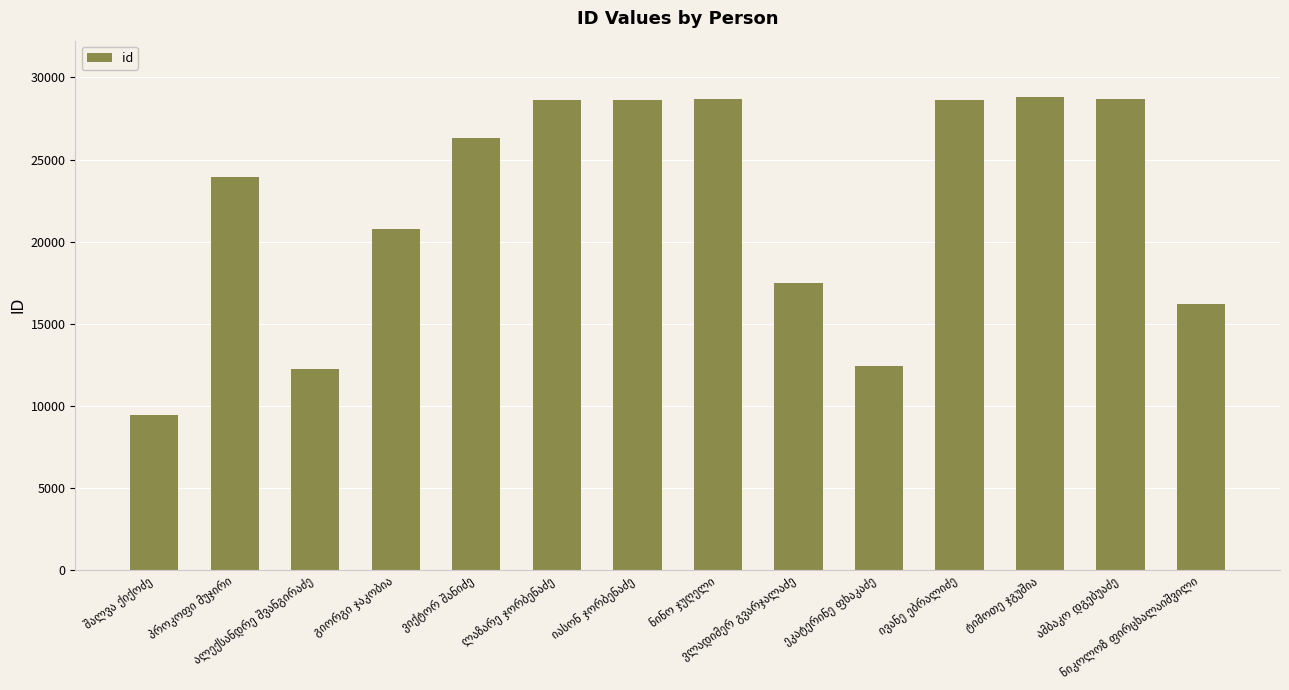

What is the value of the 5th bar from the left?

26345